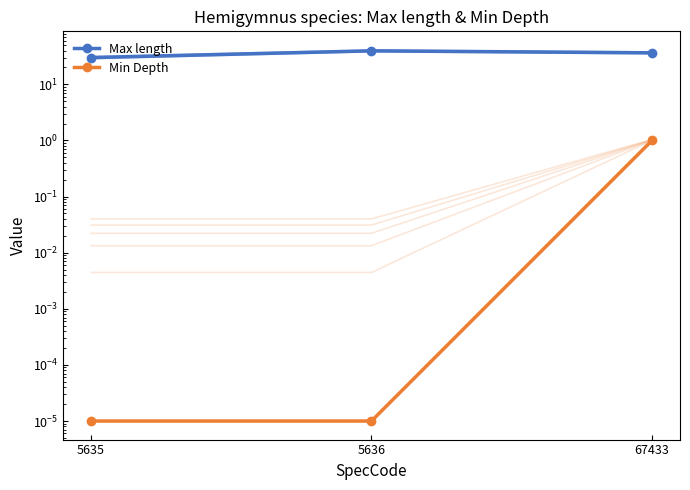

How many categories are shown in the chart?

3